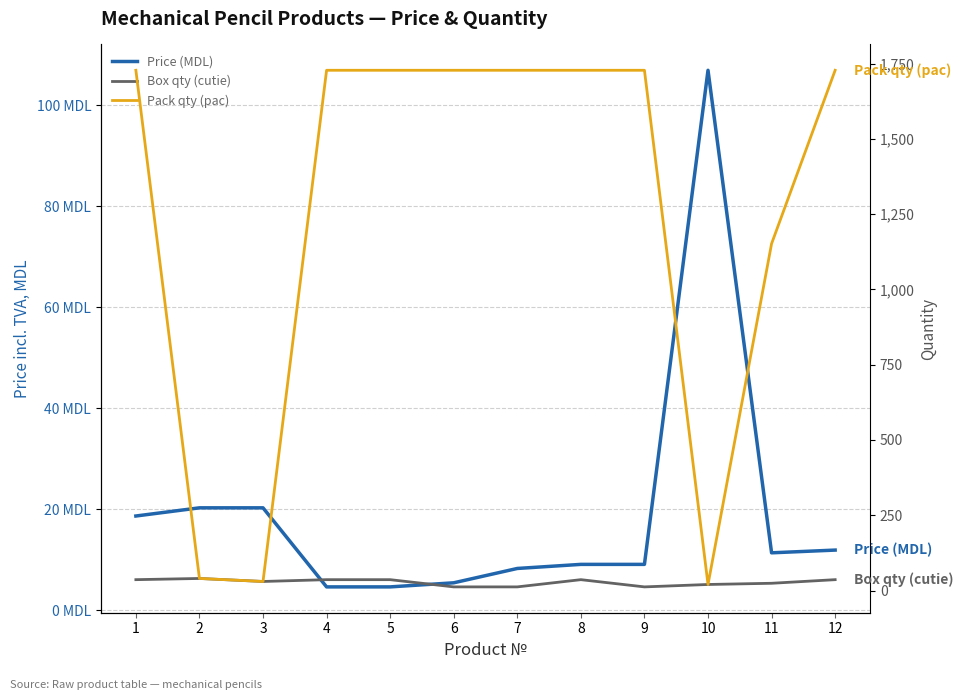

Reading right to left, transcribe all the data shown in this chart.

Price (MDL): 11.9	11.3	106.9	9.1	9.1	8.2	5.4	4.6	4.6	20.2	20.2	18.6
Box qty (cutie): 36.0	24.0	20.0	12.0	36.0	12.0	12.0	36.0	36.0	30.0	40.0	36.0
Pack qty (pac): 1728.0	1152.0	20.0	1728.0	1728.0	1728.0	1728.0	1728.0	1728.0	30.0	40.0	1728.0